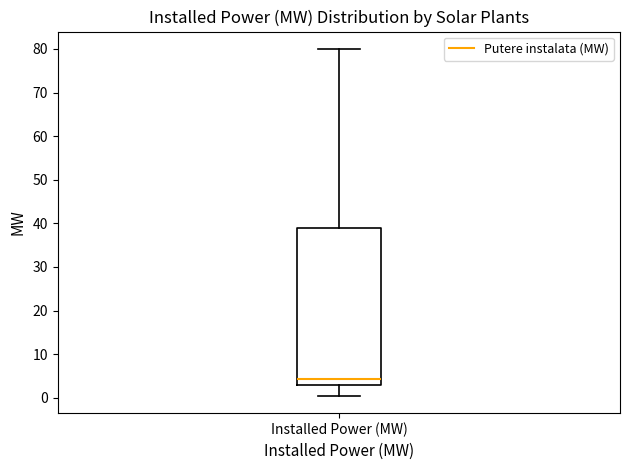

Where does the upper whisker of the box for Installed Power (MW) end on the y-axis? The values are not printed on the chart, so give them approximately, as read against the axis.

80